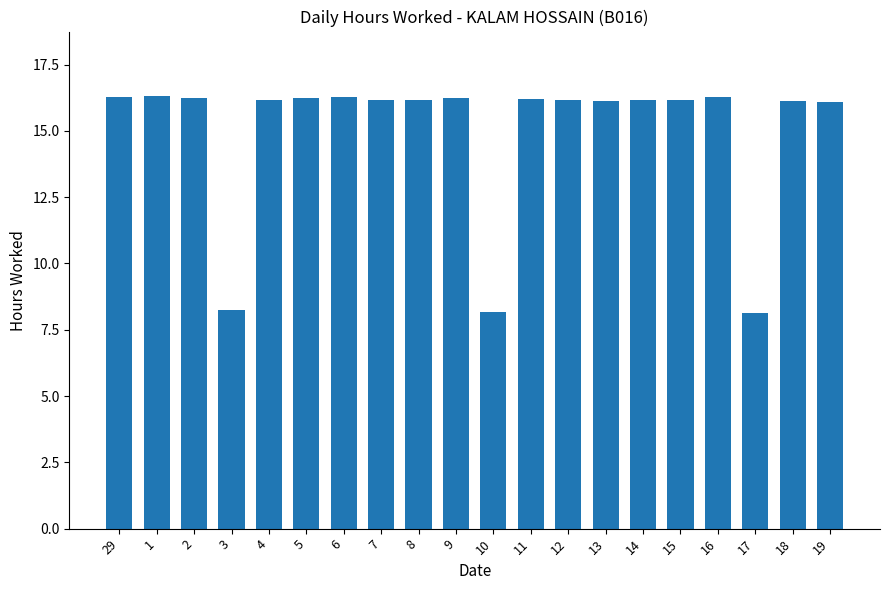

What is the greatest value displayed?

16.3